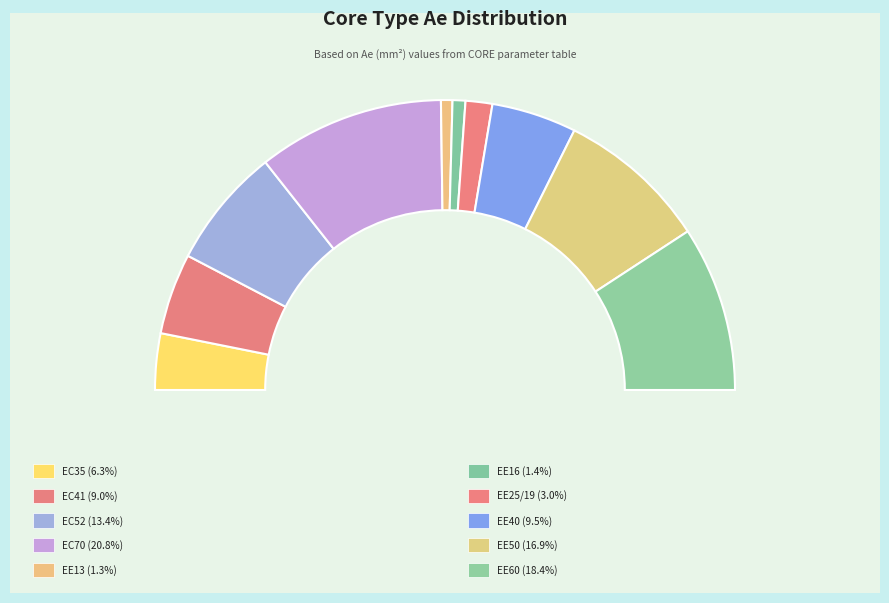

Does EE16 represent more than half of the total?

No